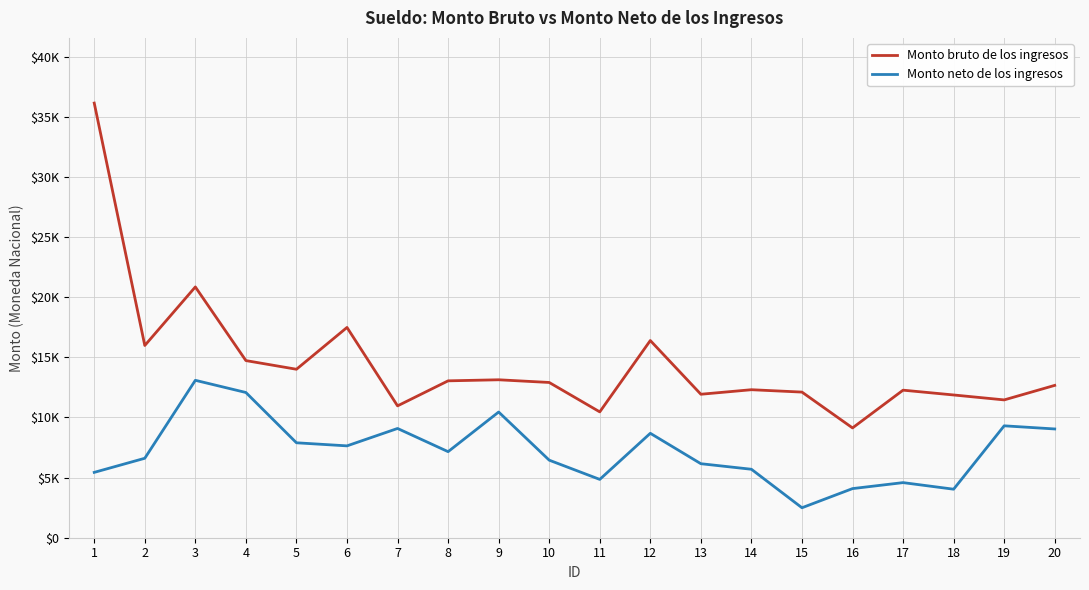

What is the value of the Monto neto de los ingresos point at the 14th from the left?

5693.6